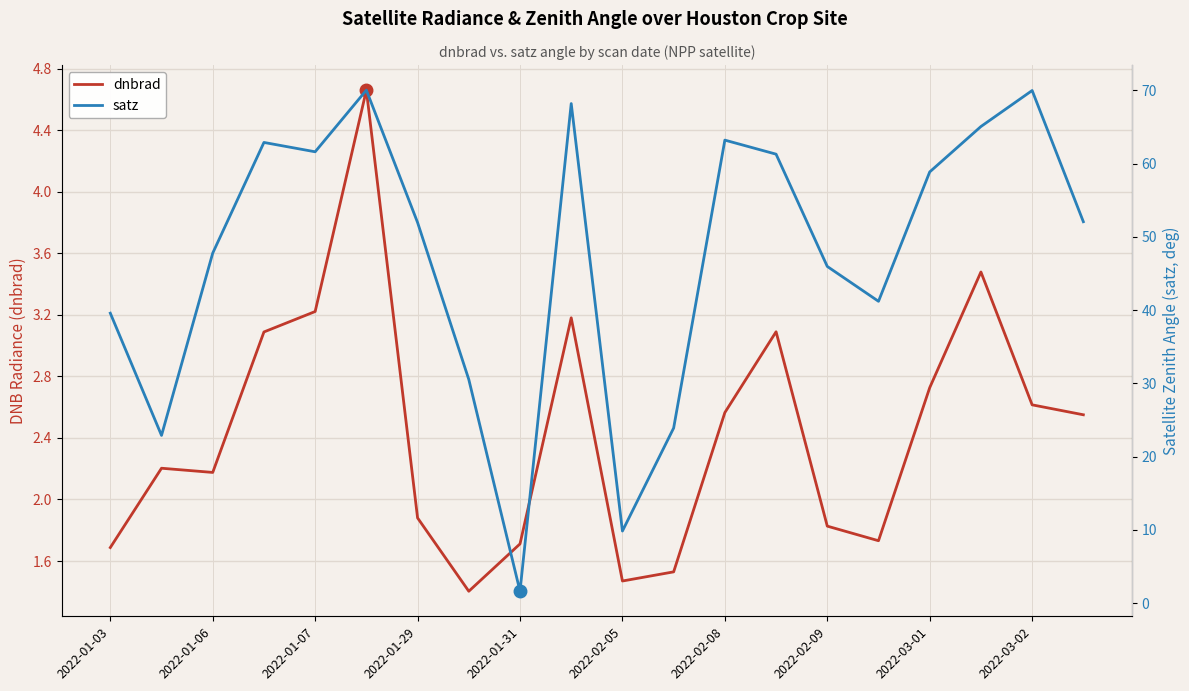

How many times do satz and dnbrad cross each other?

2